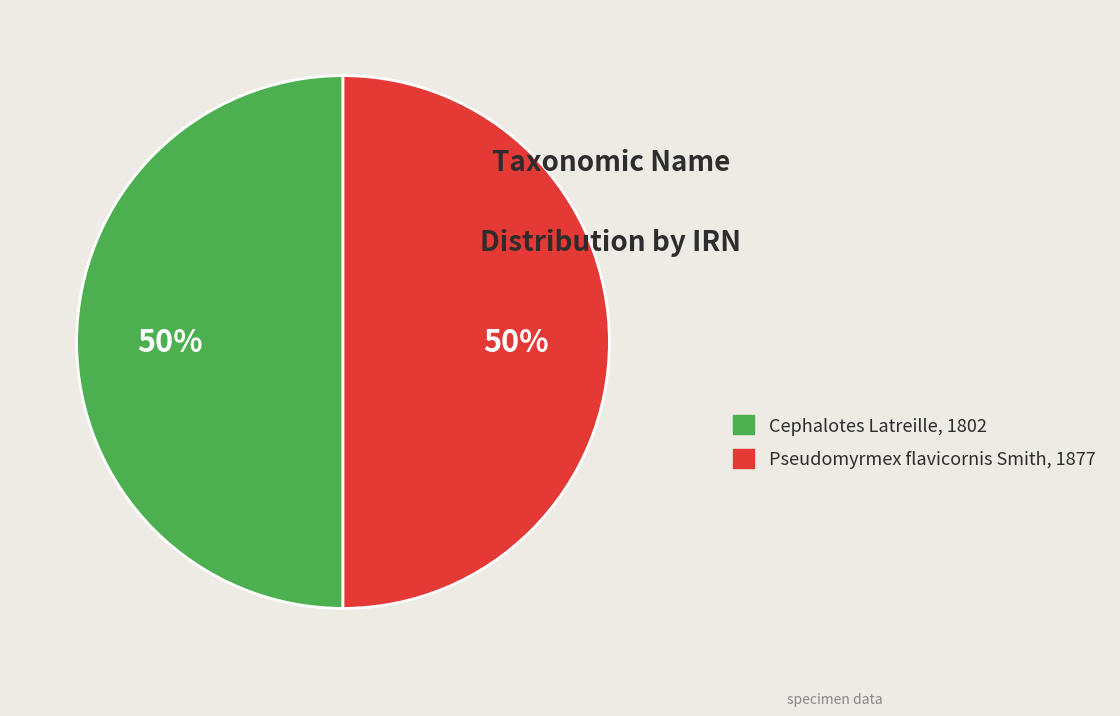

Is it true that Pseudomyrmex flavicornis Smith, 1877 is 50% of the pie?

True